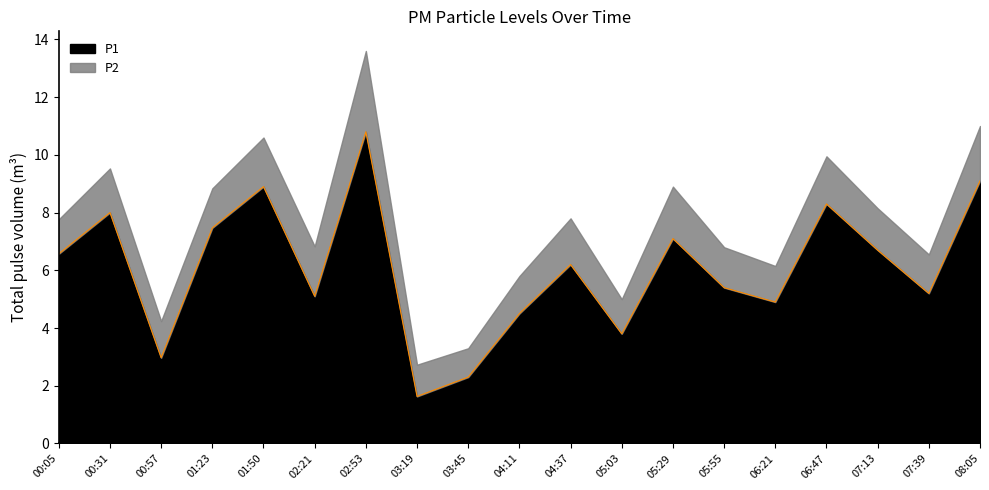

At which label is the value closest to 6?

04:37